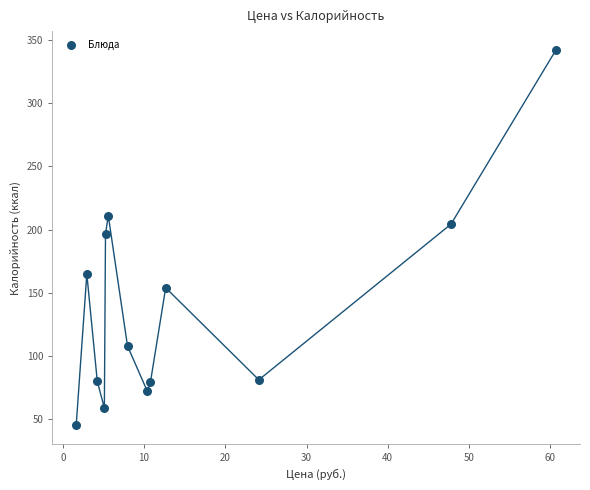

What is the range of Y values (max minus min)?

297.2